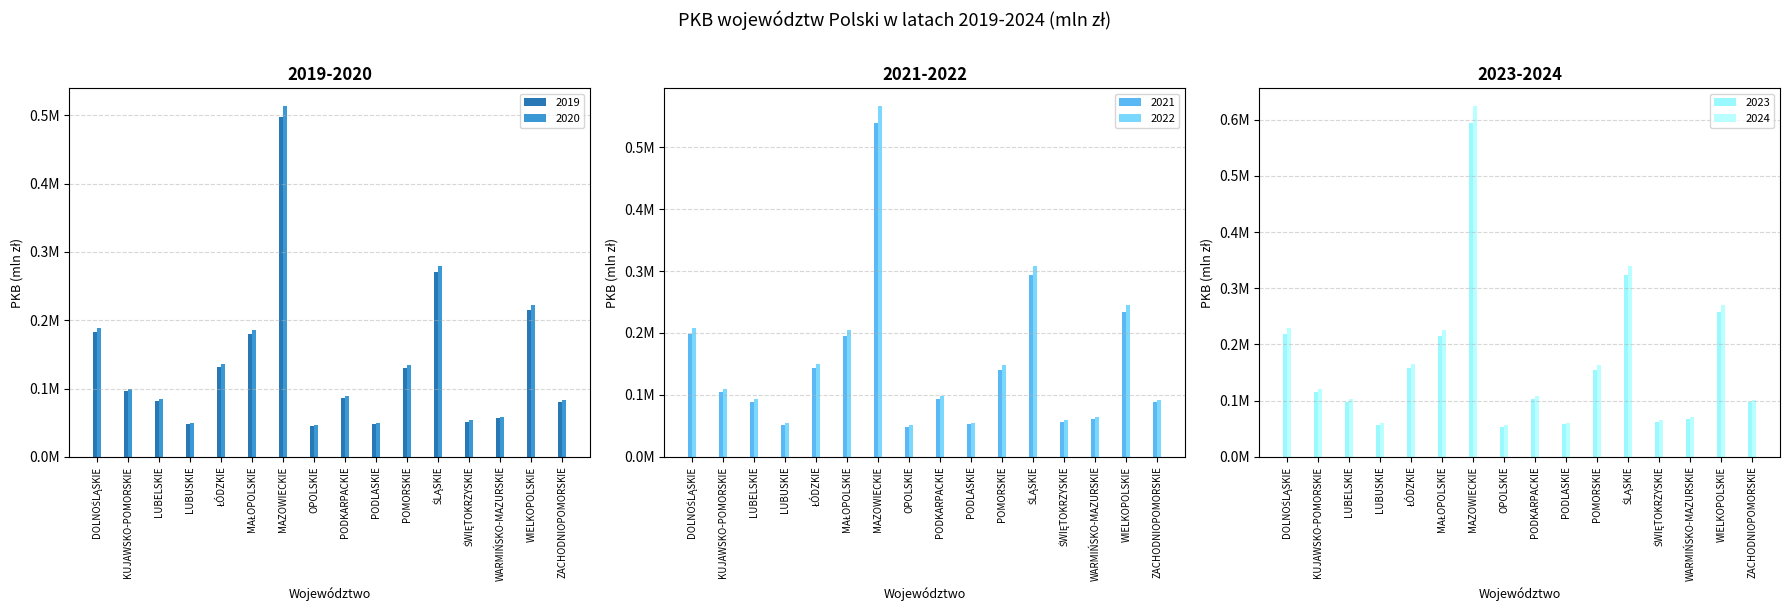

How many bars are there in total?

96